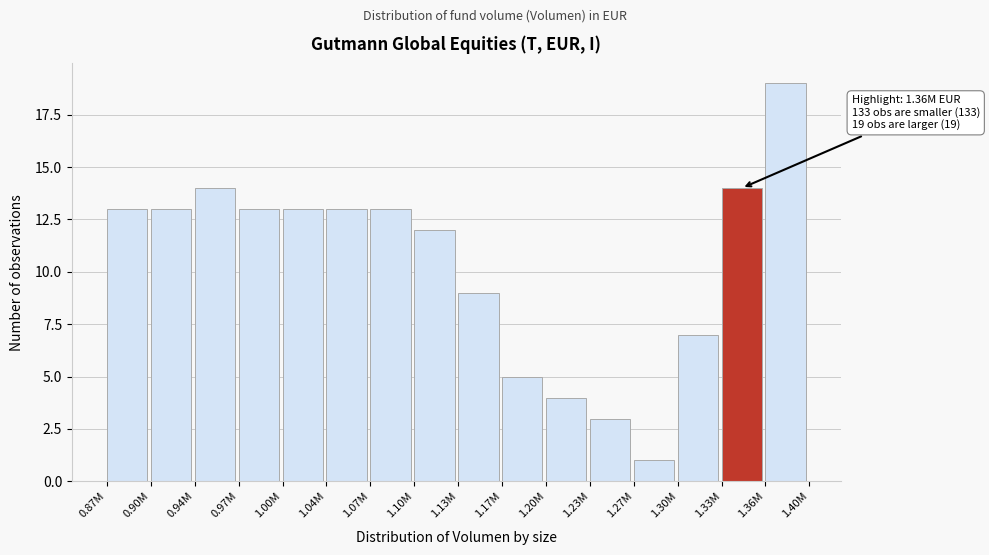

Reading left to right, what are all the values shown in this chart?

0.87M=13	0.90M=13	0.94M=14	0.97M=13	1.00M=13	1.04M=13	1.07M=13	1.10M=12	1.13M=9	1.17M=5	1.20M=4	1.23M=3	1.27M=1	1.30M=7	1.33M=14	1.36M=19